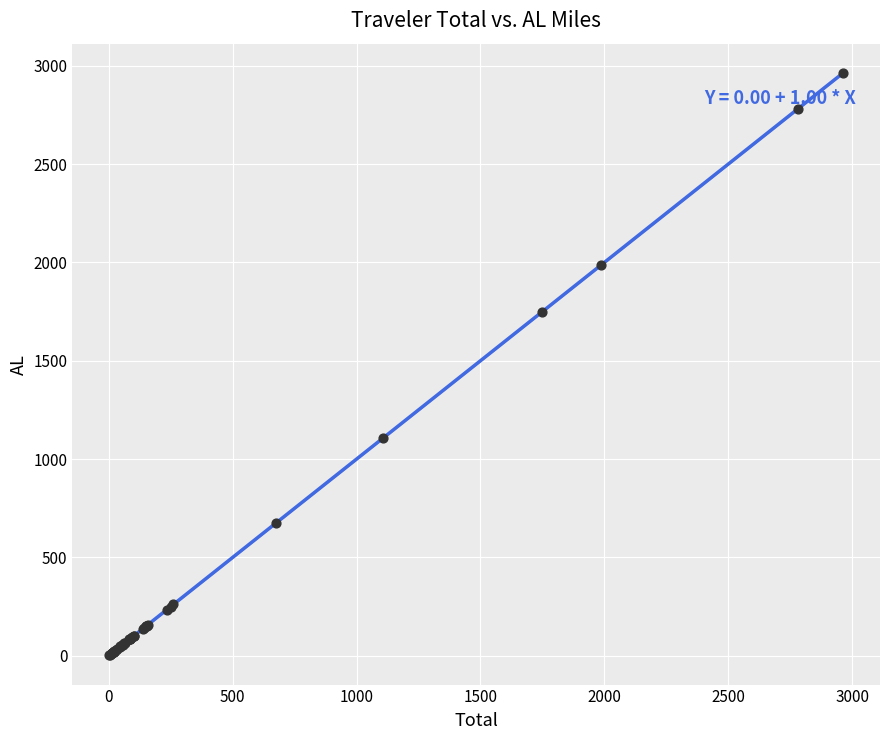

What Y value in the scatter plot is closest to 1482?

1747.5